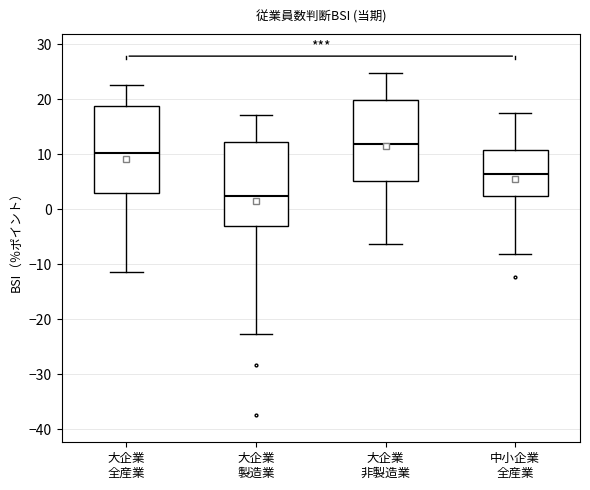

Which box's median line is the highest?

大企業 非製造業